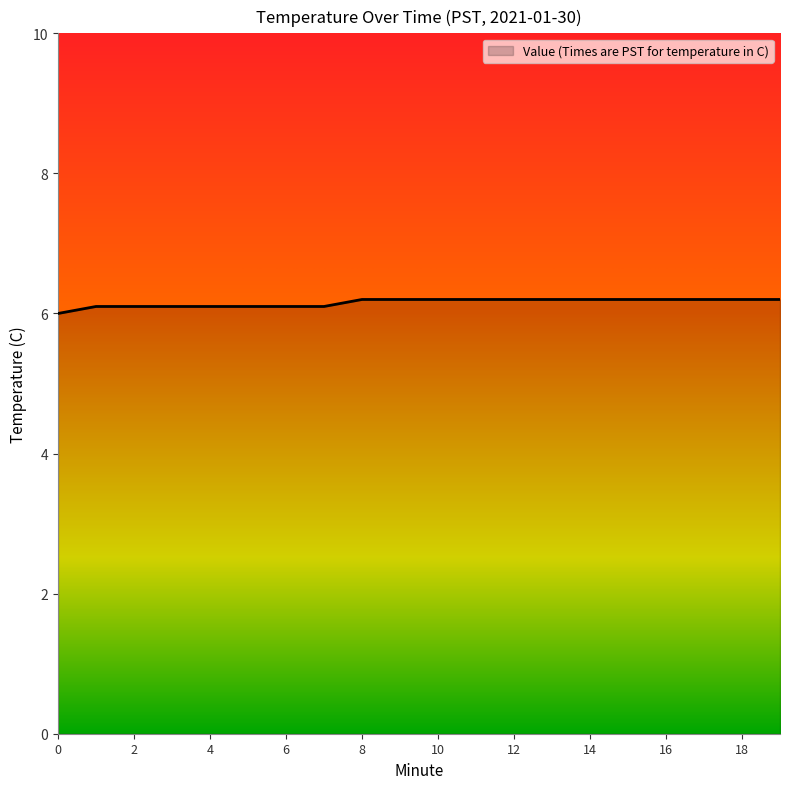

What is the average value?

6.2